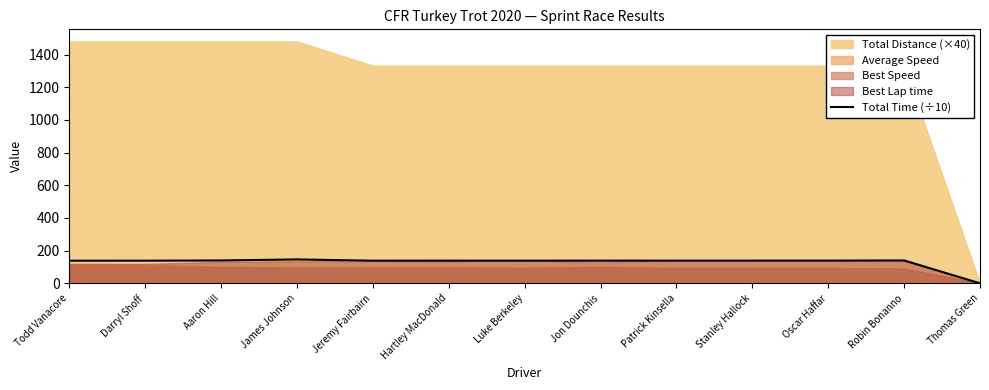

The Total Time (÷10) series shows 139.3 at Robin Bonanno. True or false?

True